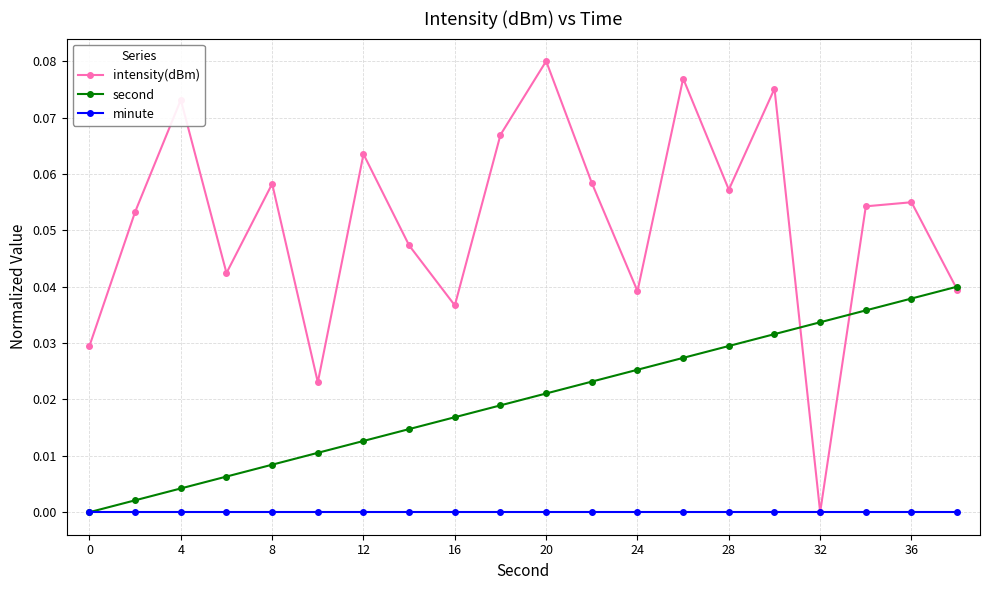

How many lines are shown in the chart?

3